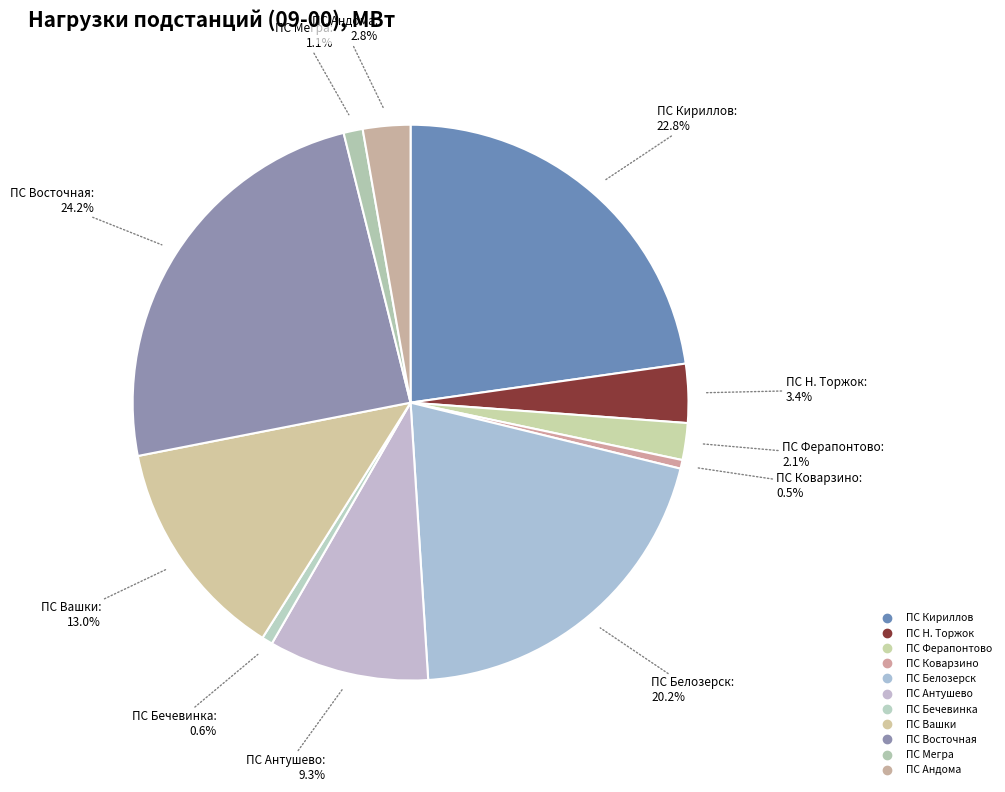

Rank the categories by value from lowest to highest.

ПС Коварзино, ПС Бечевинка, ПС Мегра, ПС Ферапонтово, ПС Андома, ПС Н. Торжок, ПС Антушево, ПС Вашки, ПС Белозерск, ПС Кириллов, ПС Восточная